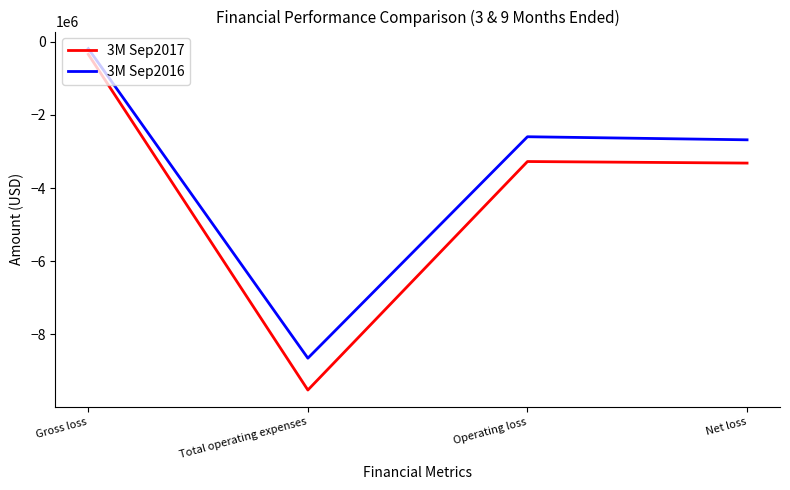

How many values in the 3M Sep2016 series are below -2595812?

2